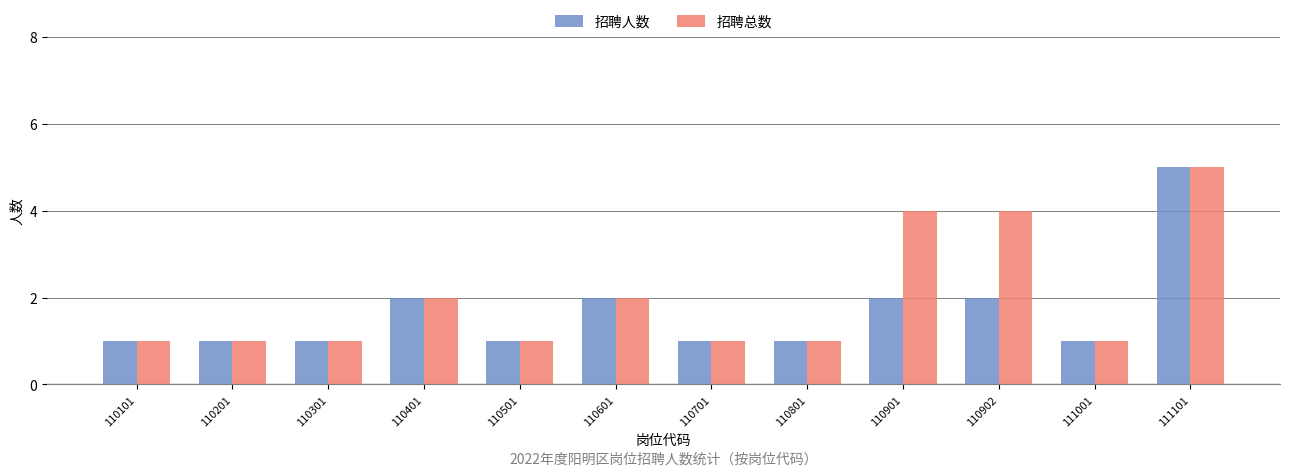

Count the number of data series in this chart.

2